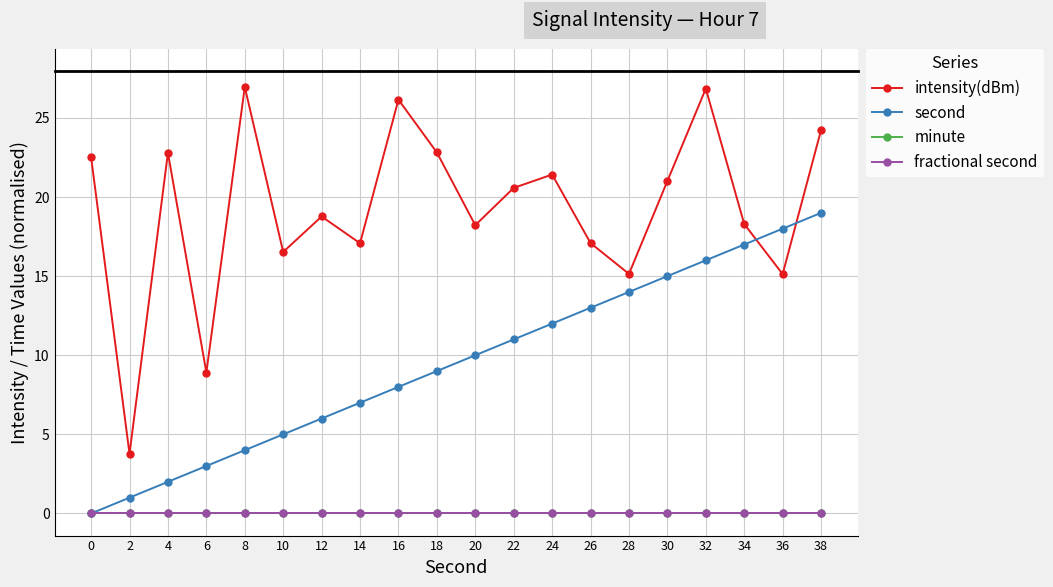

Which series changed the most between 8 and 38?

second